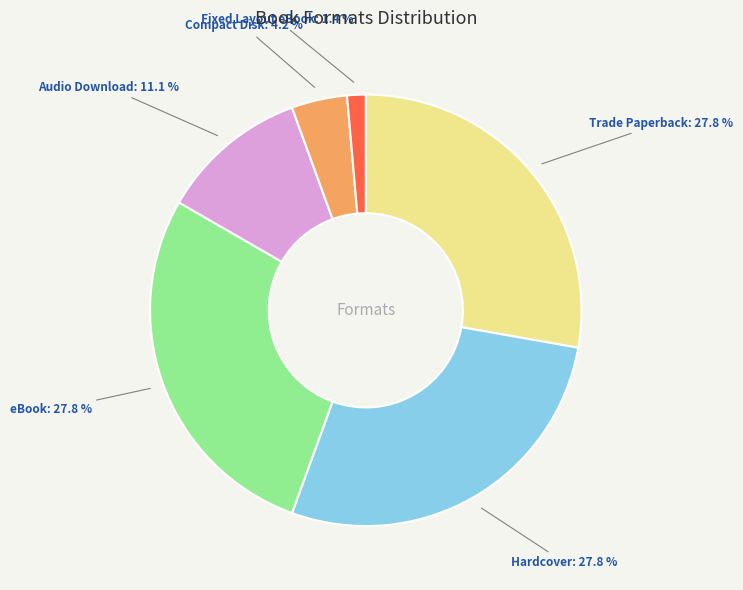

Is there a majority slice in this chart?

No